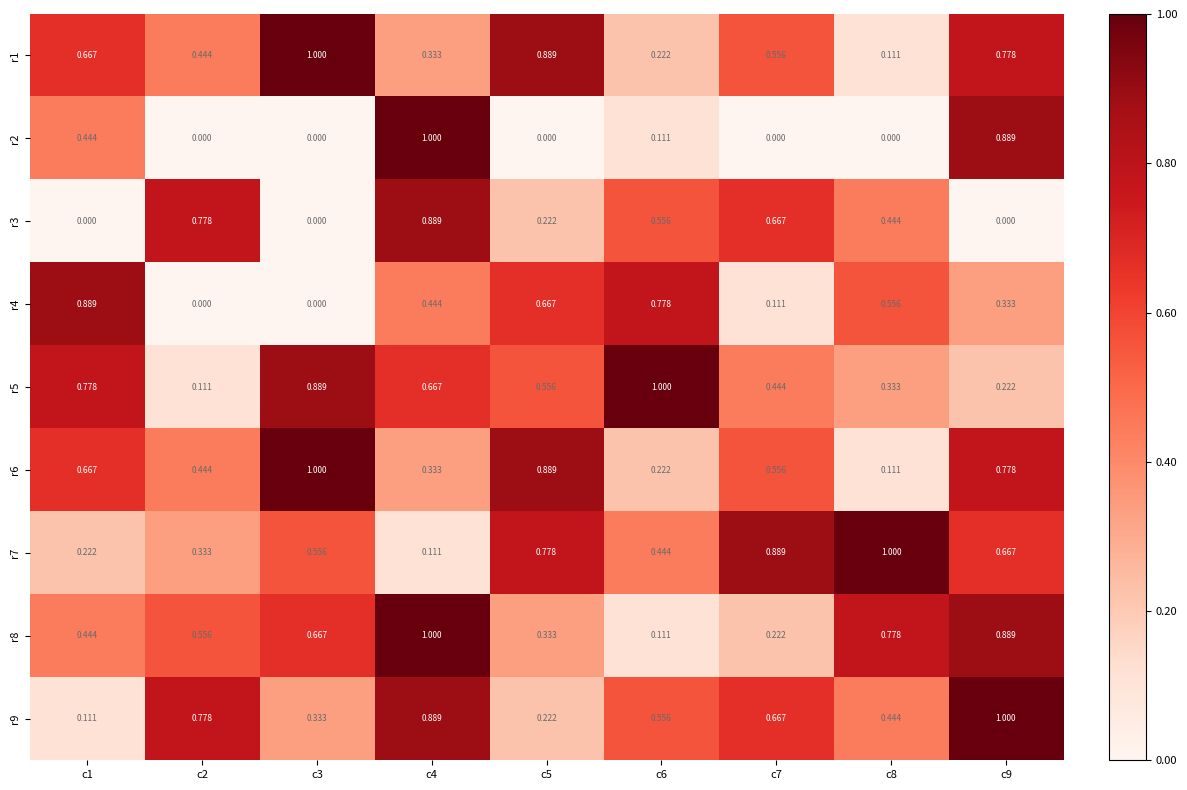

How many distinct data groups are displayed?

9